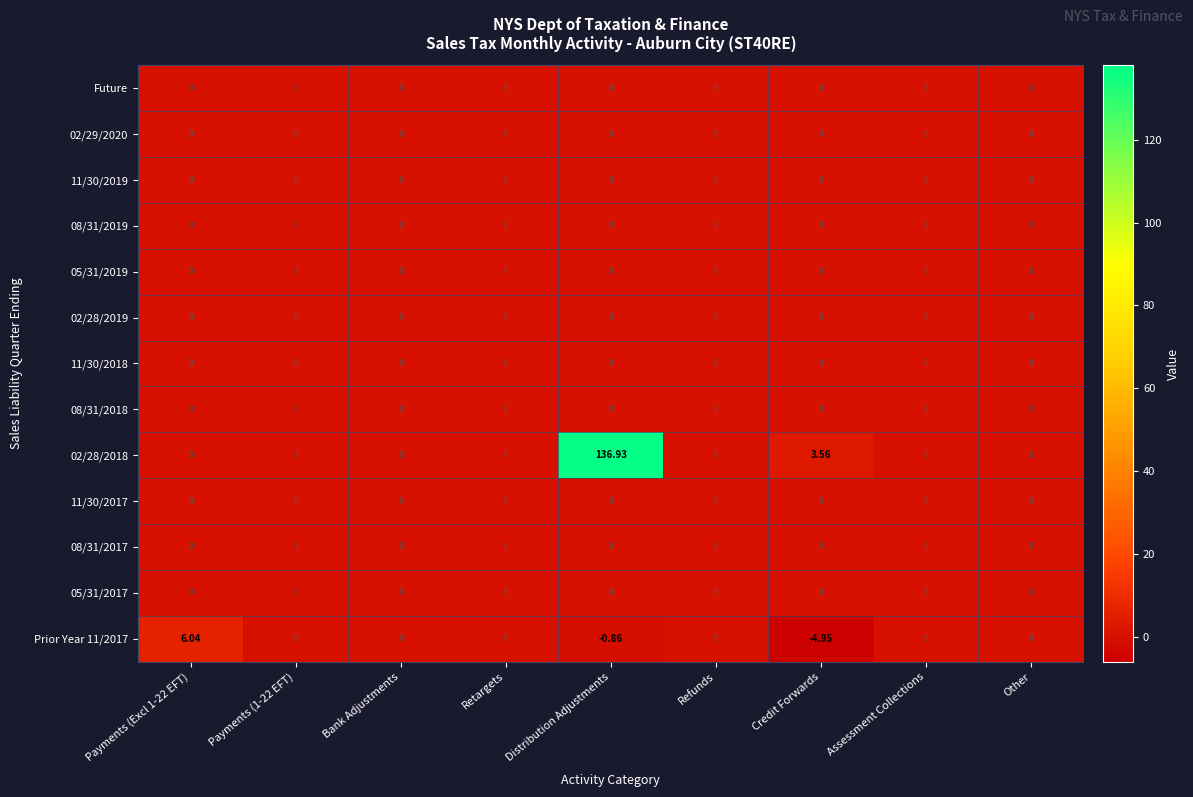

At which label does 02/28/2018 reach its peak?

Distribution Adjustments